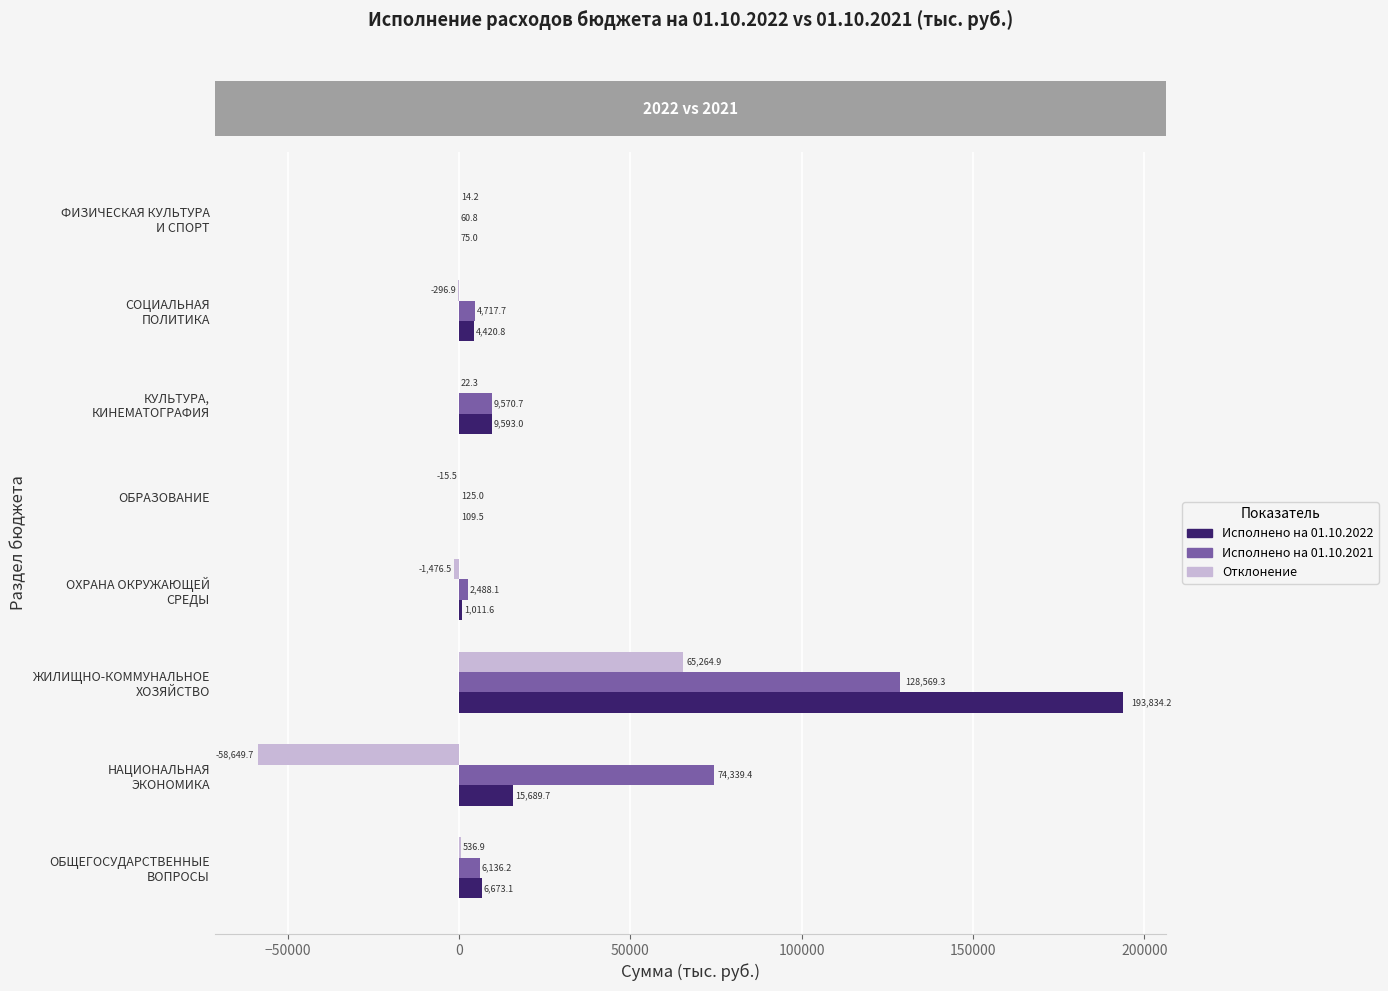

Which series has the largest total across all categories?

Исполнено на 01.10.2022